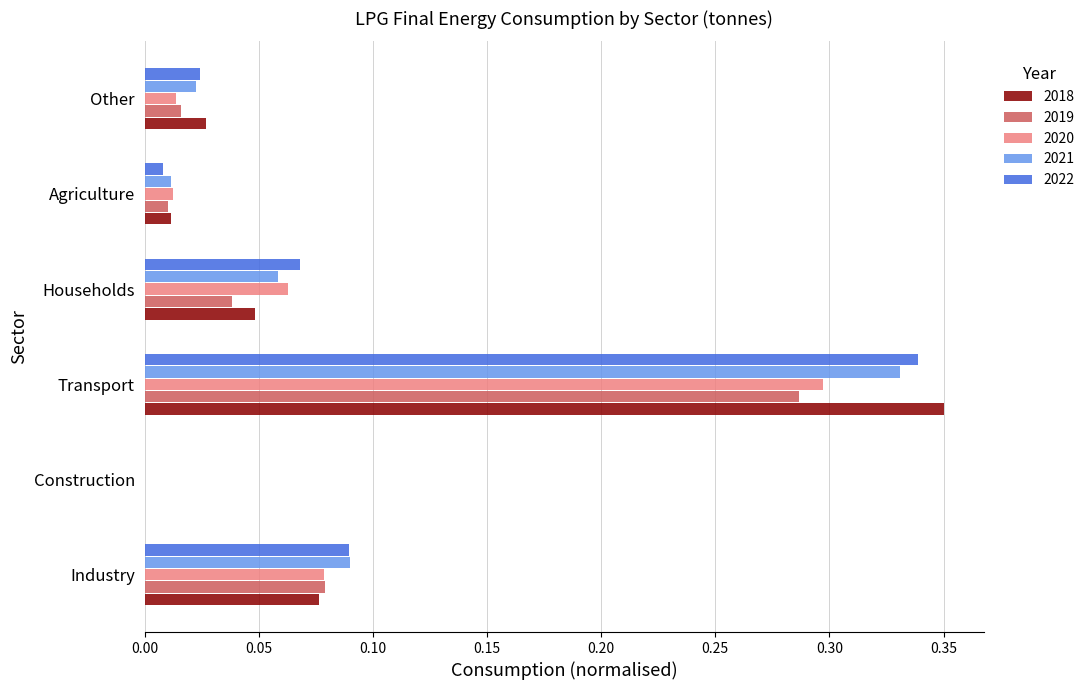

Between Construction and Agriculture, which series saw the biggest shift?

2020